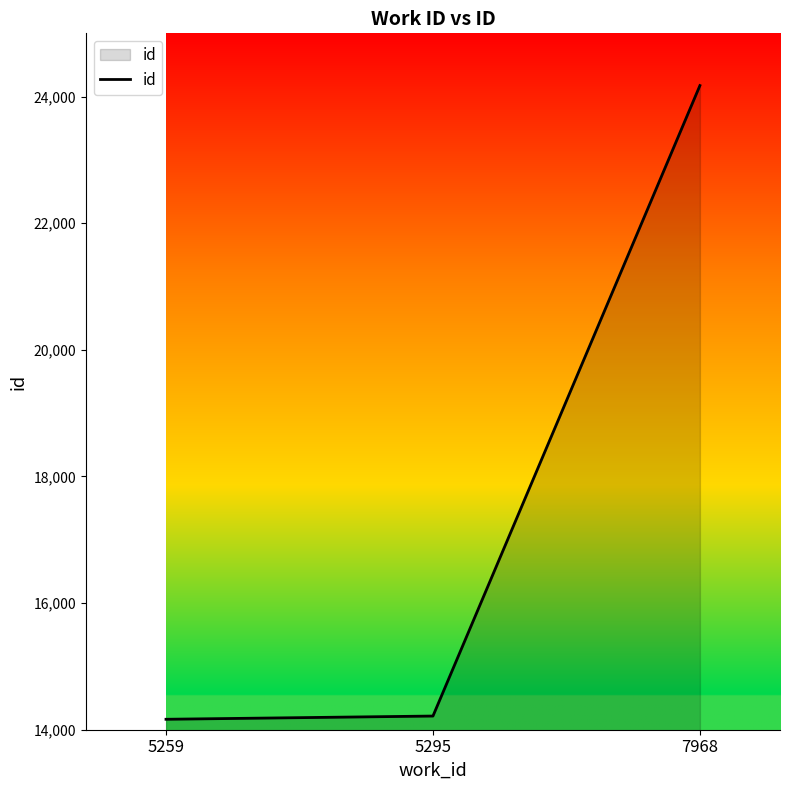

What is the maximum value shown in the chart?

24175